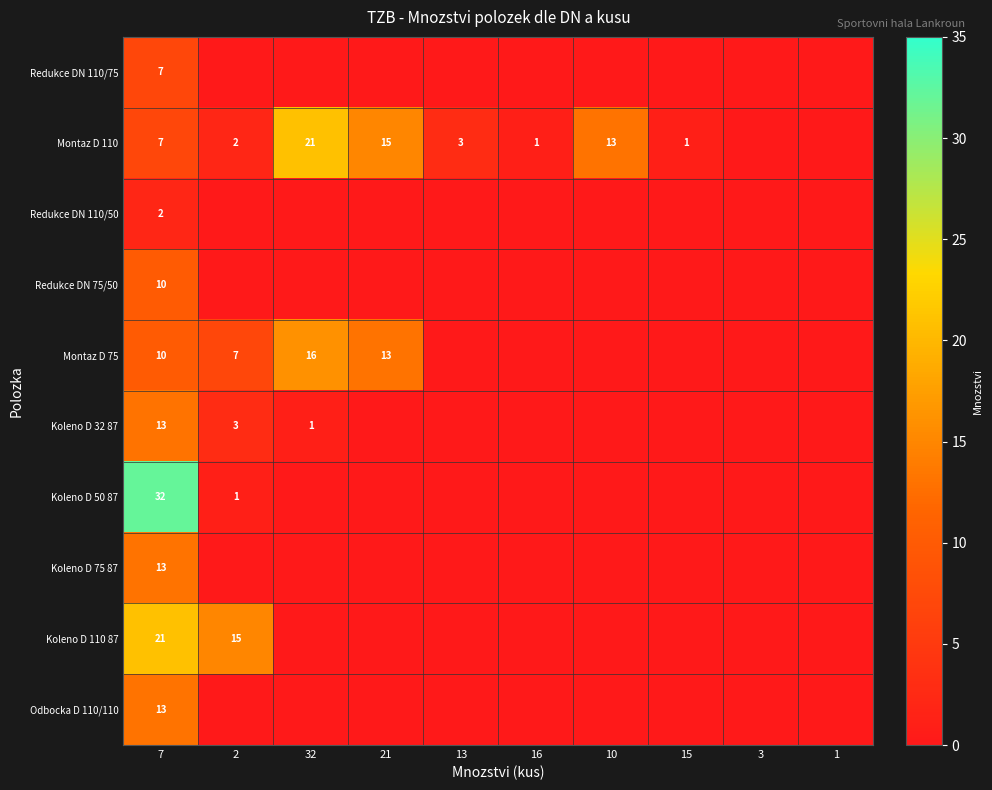

True or false: Redukce DN 110/75 has a value of 4 at 7.

False